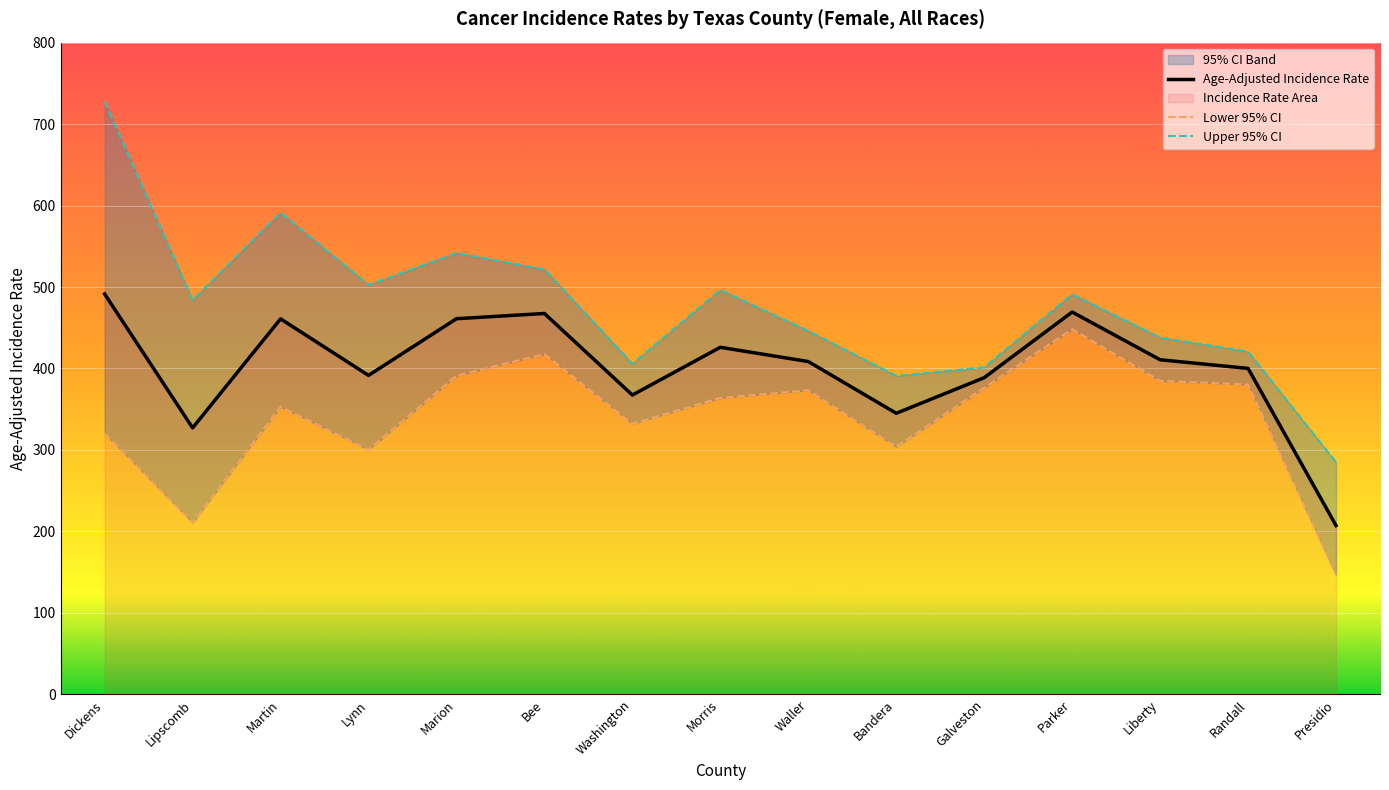

Reading left to right, list all the values displayed in this chart.

Age-Adjusted Incidence Rate: Dickens=491.4	Lipscomb=327.1	Martin=460.9	Lynn=391.5	Marion=461.1	Bee=467.5	Washington=367.4	Morris=426.0	Waller=408.5	Bandera=345.0	Galveston=388.7	Parker=469.3	Liberty=410.7	Randall=400.1	Presidio=207.2
Lower 95% CI: Dickens=320.2	Lipscomb=210.6	Martin=353.0	Lynn=300.3	Marion=391.1	Bee=417.6	Washington=332.0	Morris=363.8	Waller=373.2	Bandera=303.7	Galveston=376.3	Parker=448.2	Liberty=384.8	Randall=380.3	Presidio=146.7
Upper 95% CI: Dickens=727.9	Lipscomb=484.0	Martin=591.3	Lynn=502.6	Marion=541.8	Bee=521.7	Washington=405.8	Morris=496.5	Waller=446.2	Bandera=391.0	Galveston=401.4	Parker=491.1	Liberty=437.9	Randall=420.7	Presidio=284.9